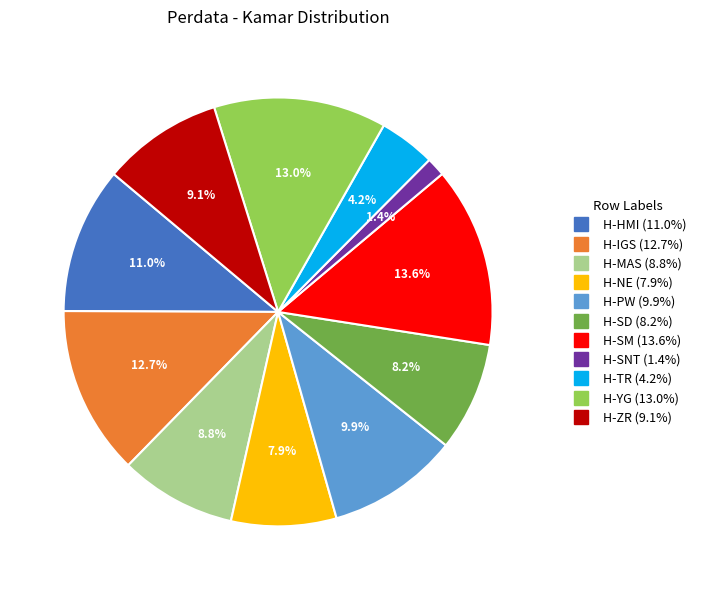

How many slices are in this pie chart?

11